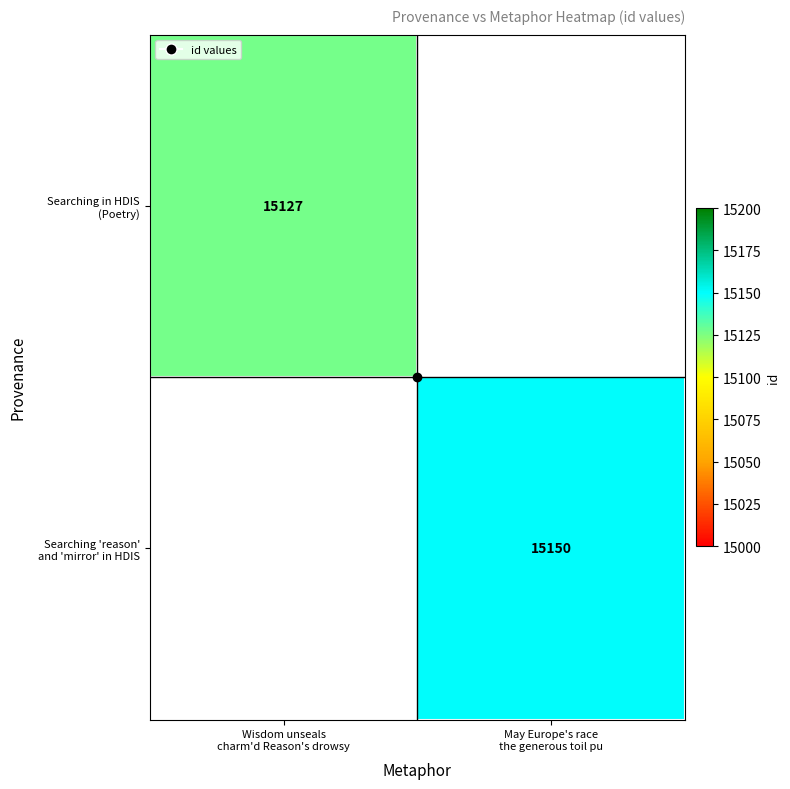

Is it true that Searching 'reason' and 'mirror' in HDIS equals 3043.7 at May Europe's race the generous toil pu?

False